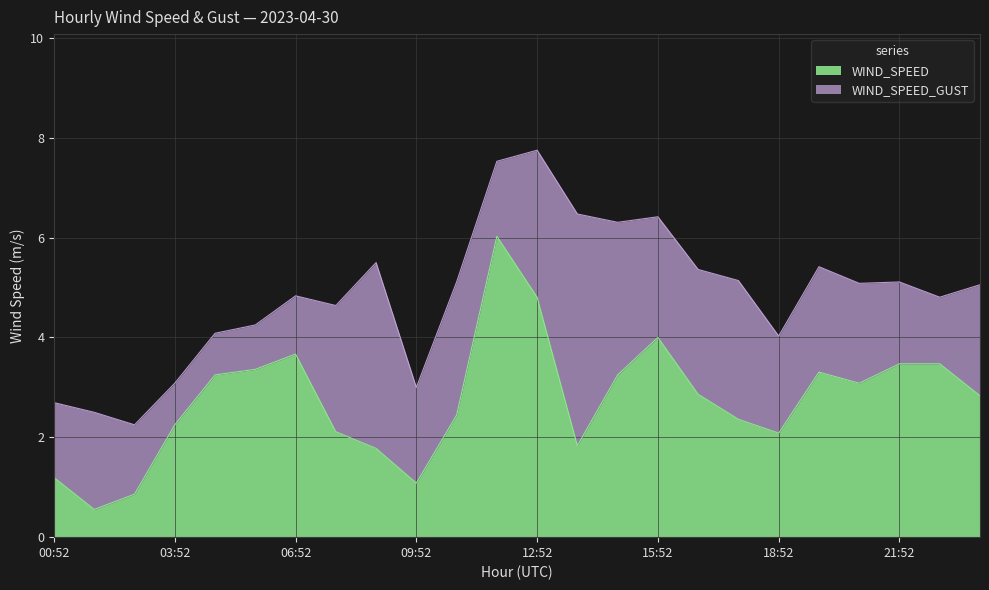

How many interior local valleys does the WIND_SPEED_GUST series have?

7